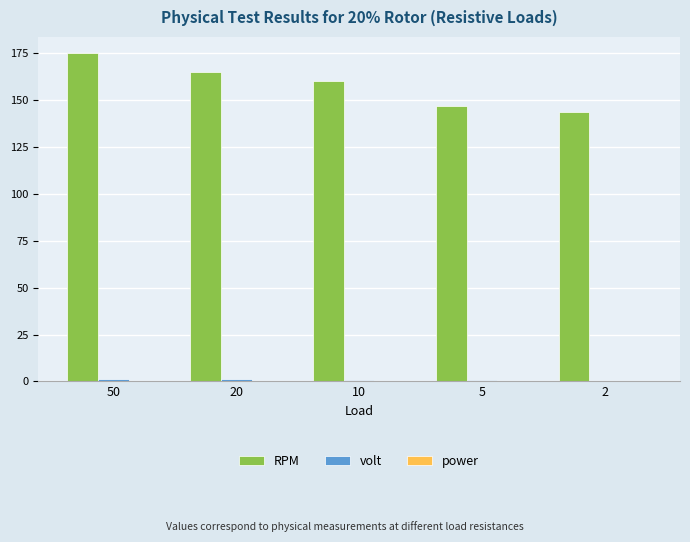

What is the greatest value displayed?

175.0